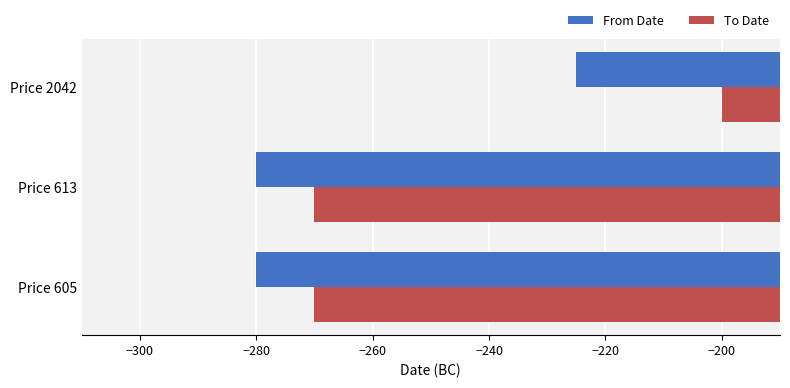

What are all the series names shown in the legend?

From Date, To Date